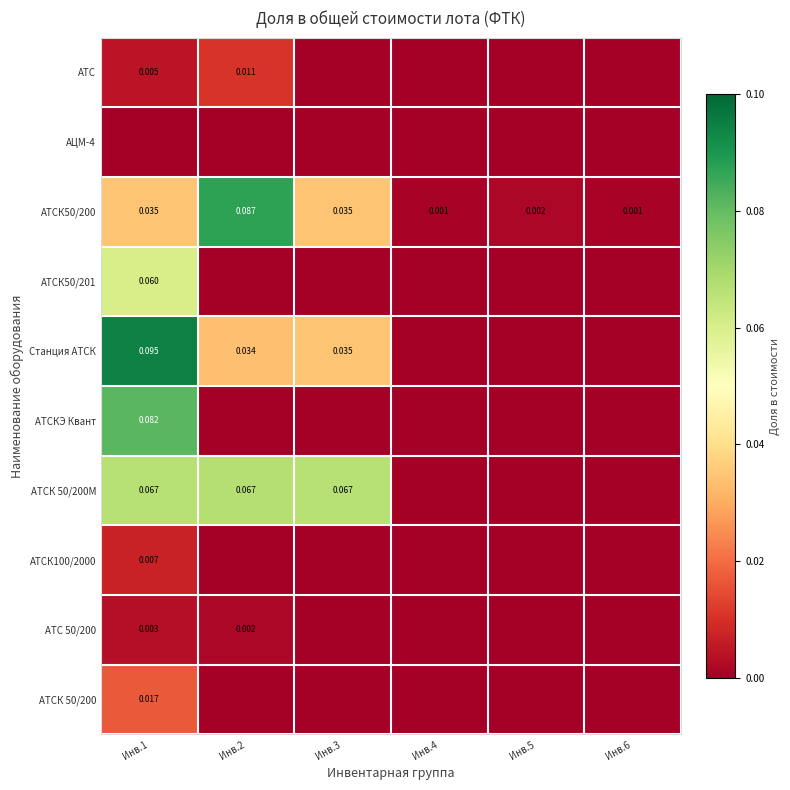

The Станция АТСК series shows 0.1 at Инв.1. True or false?

False